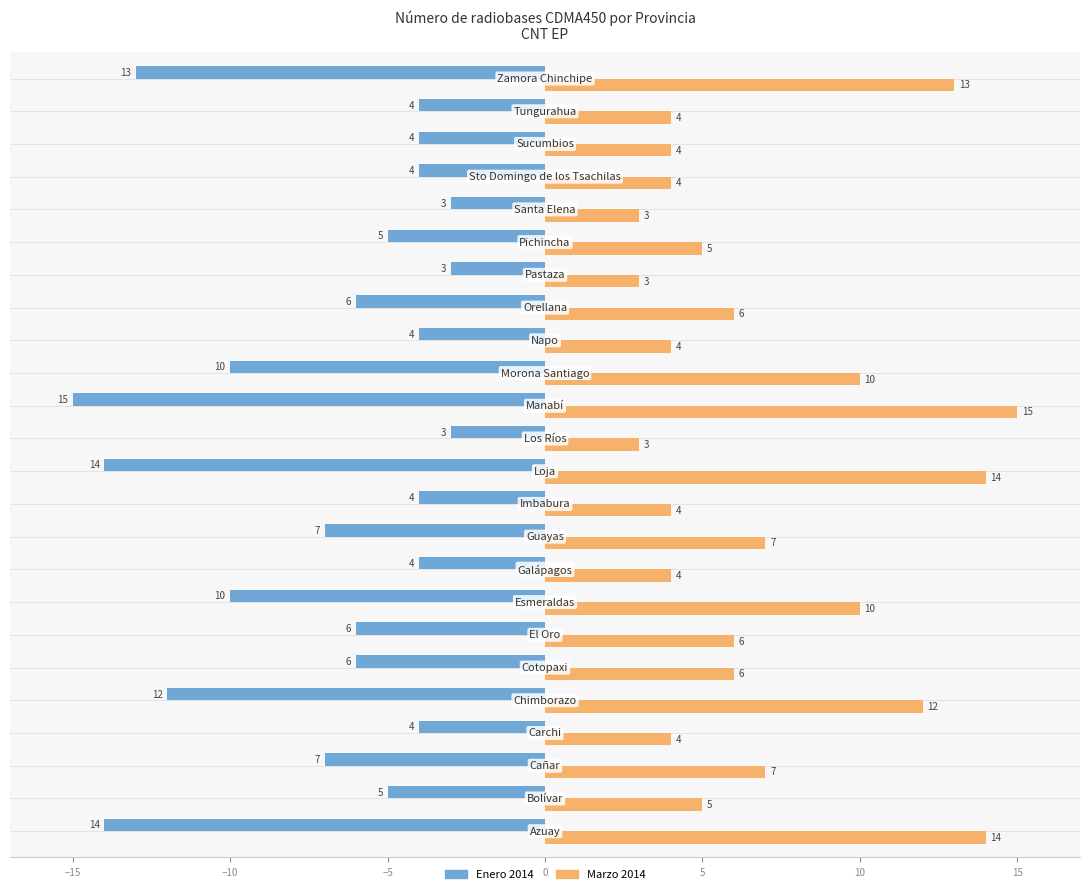

What is the sum of all Marzo 2014 values?

167